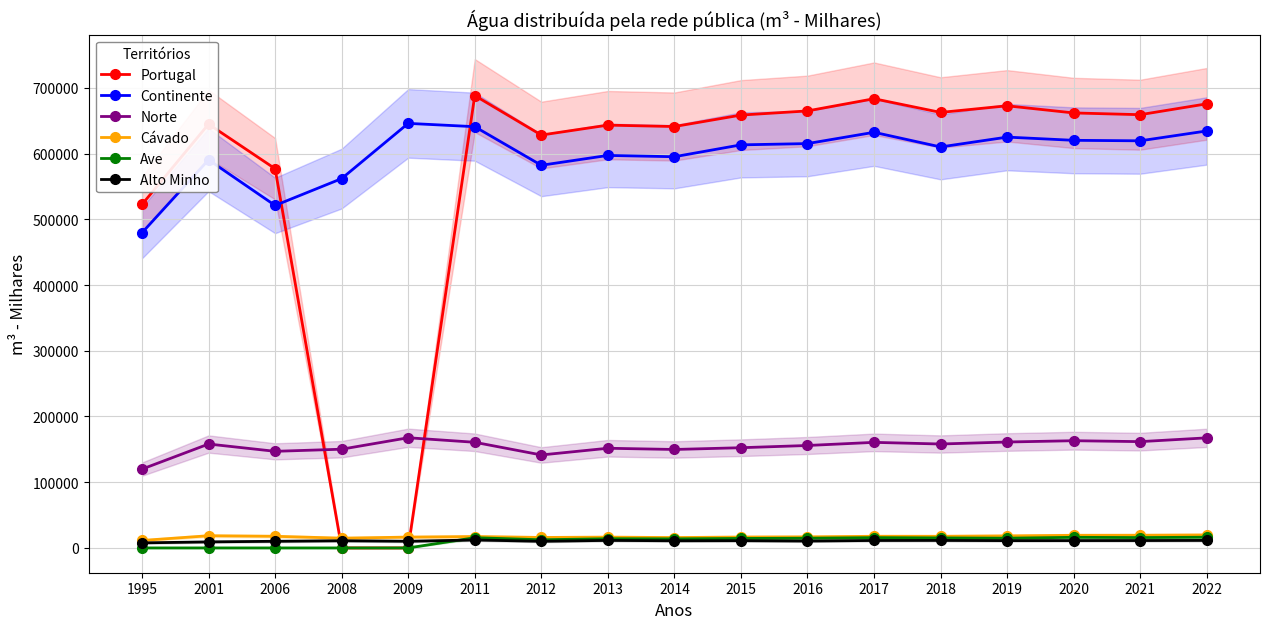

Is it true that Alto Minho equals 18793 at 2020?

False